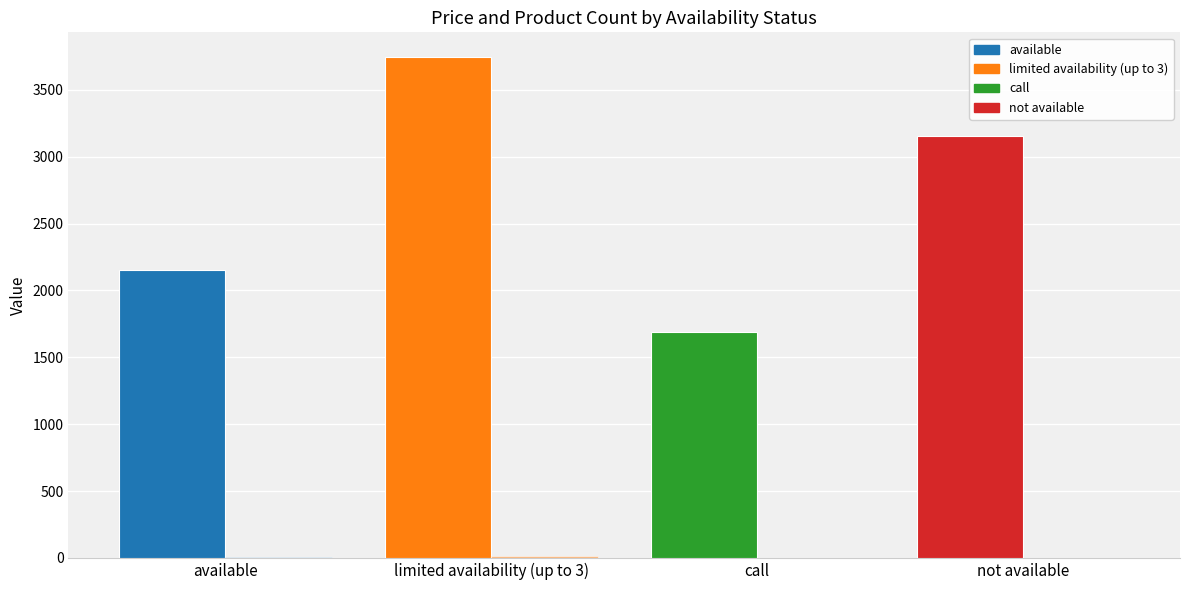

Reading left to right, what are all the values shown in this chart?

Average Price (€): 2155.4	3742.7	1689.0	3158.4
Count: 8.0	12.0	2.0	1.0